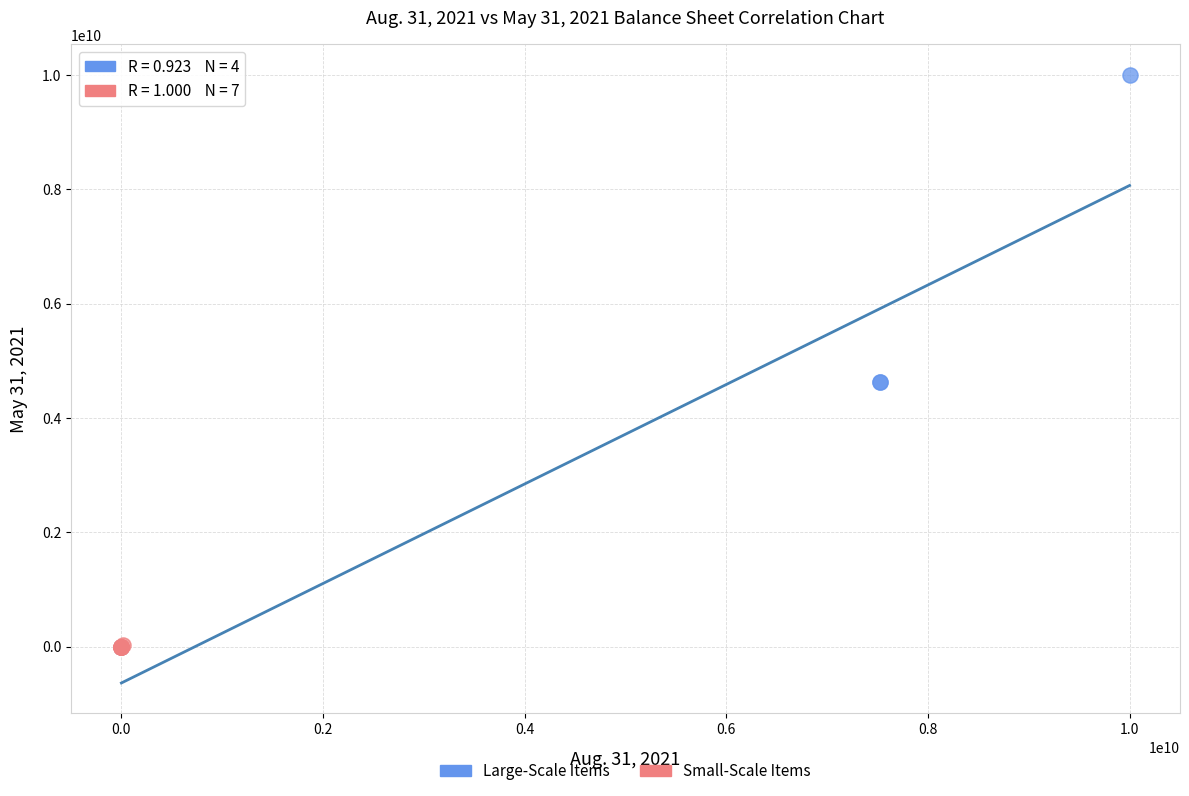

Which series reaches the maximum Y coordinate?

Large-Scale Items